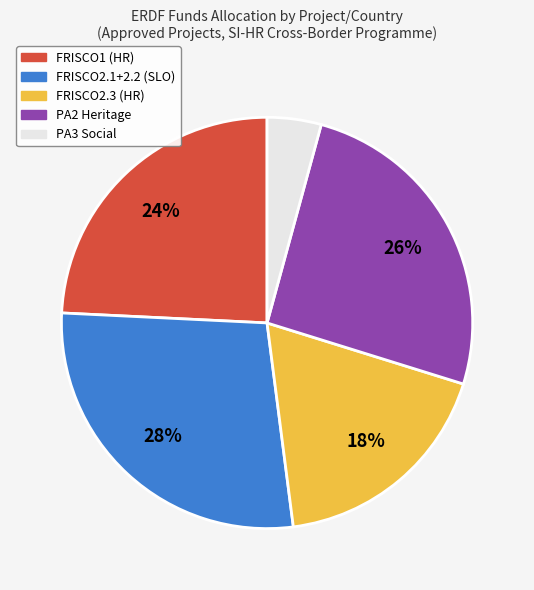

Does any single category account for the majority?

No